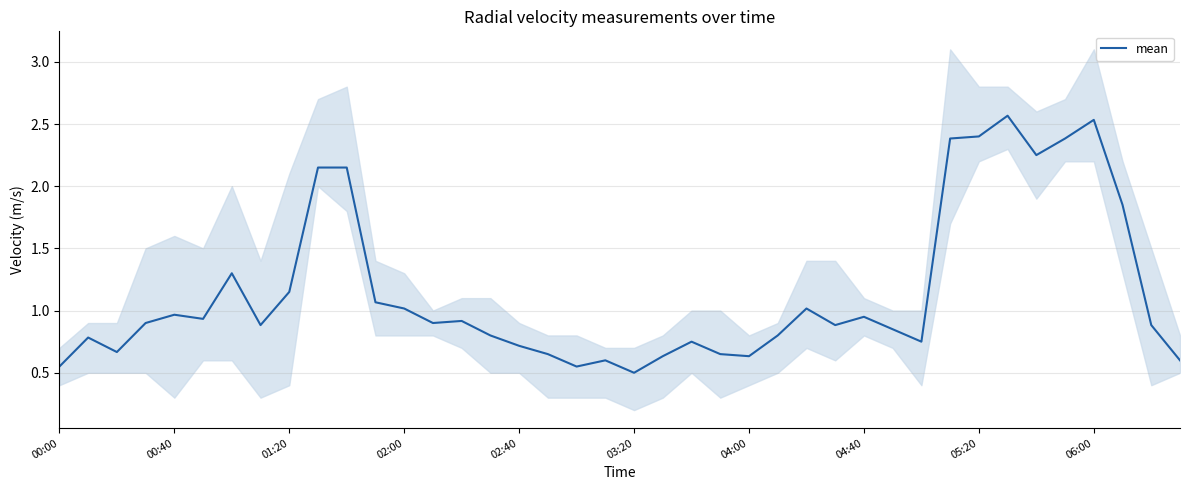

What is the change in value from 04:40 to 26?

+0.1